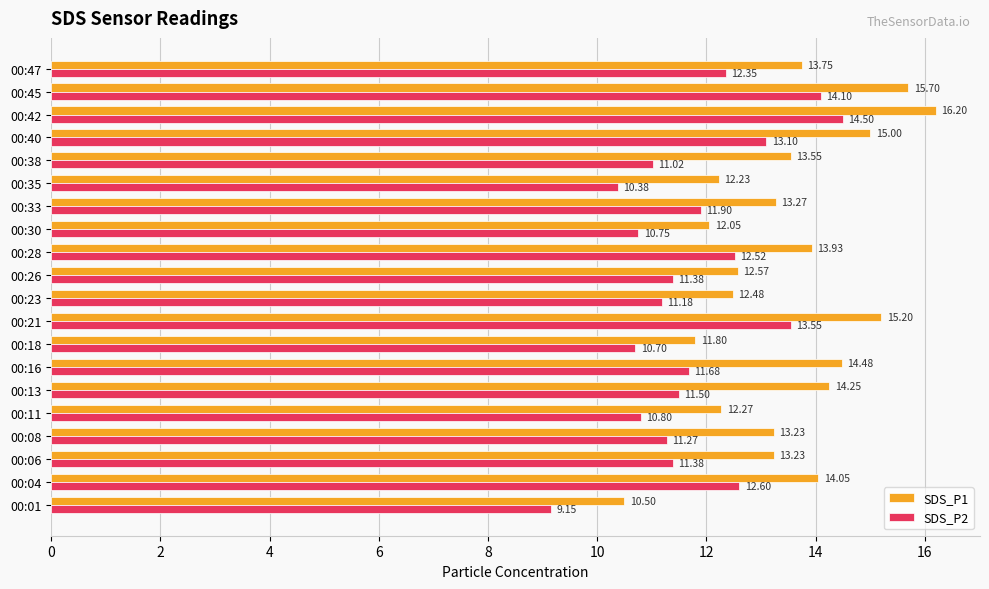

At how many categories does at least one series exceed 9?

20